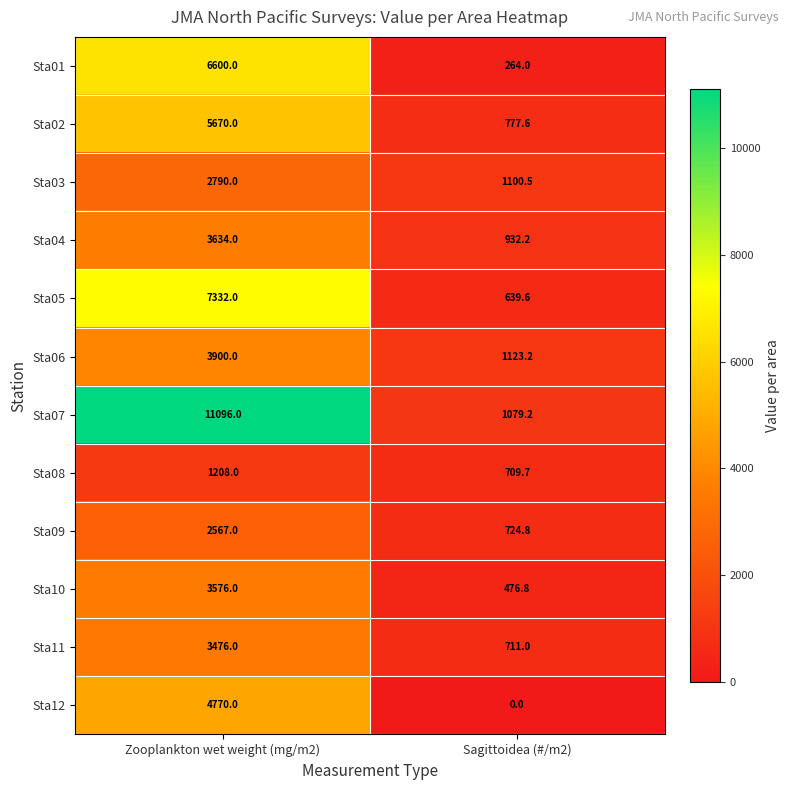

Which series changed the most between Zooplankton wet weight (mg/m2) and Sagittoidea (#/m2)?

Sta07